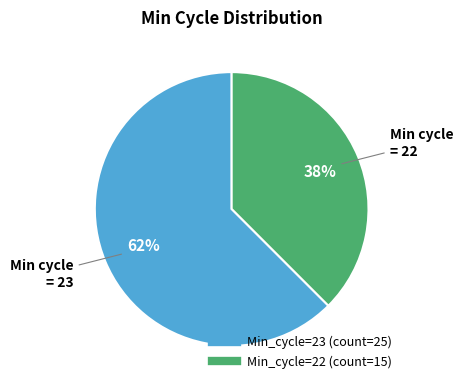

Does any single category account for the majority?

Yes